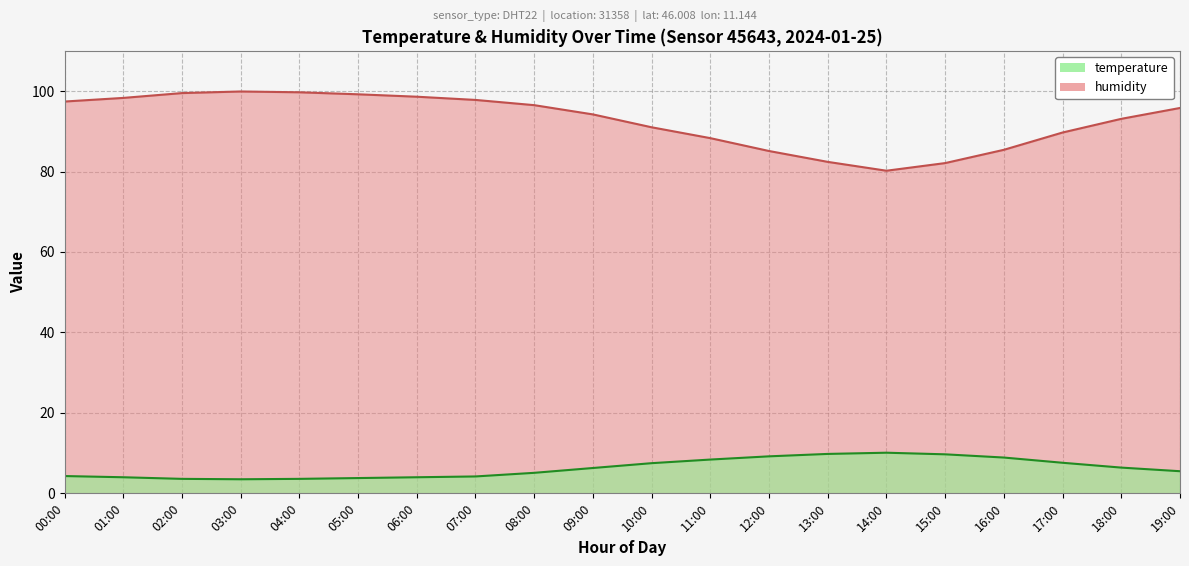

Where does the temperature series first go above 6?

09:00